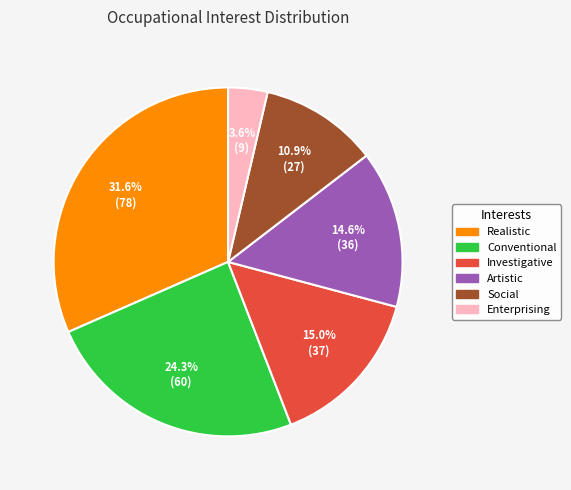

What is the smallest slice in the pie chart?

Enterprising